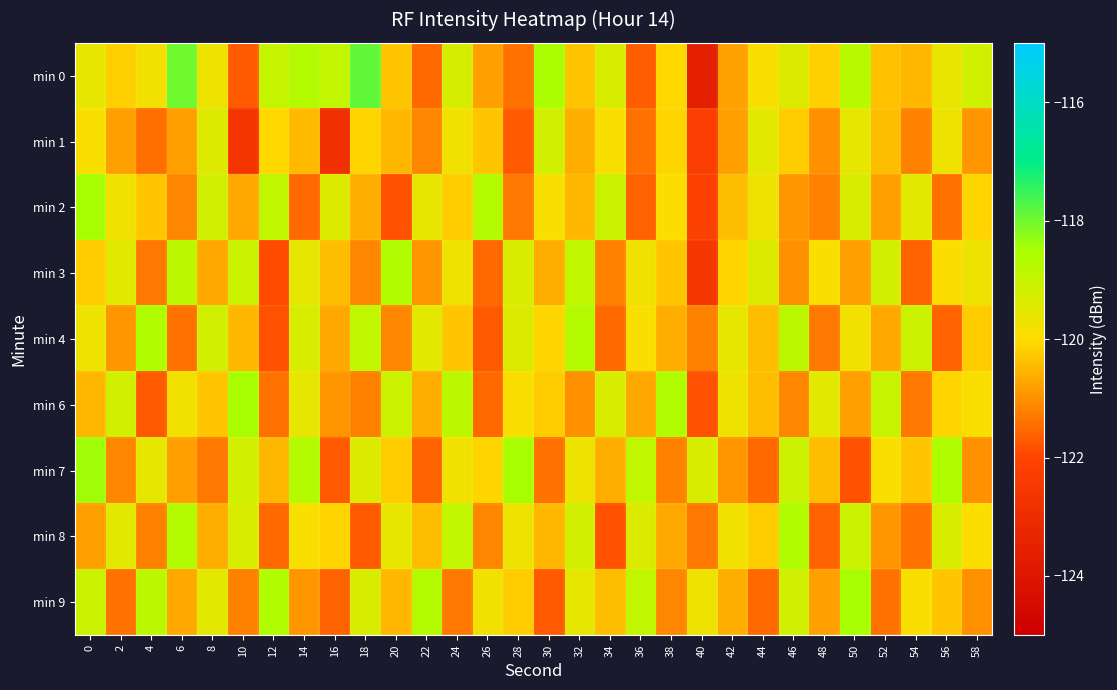

Which series has the largest total across all categories?

min 0